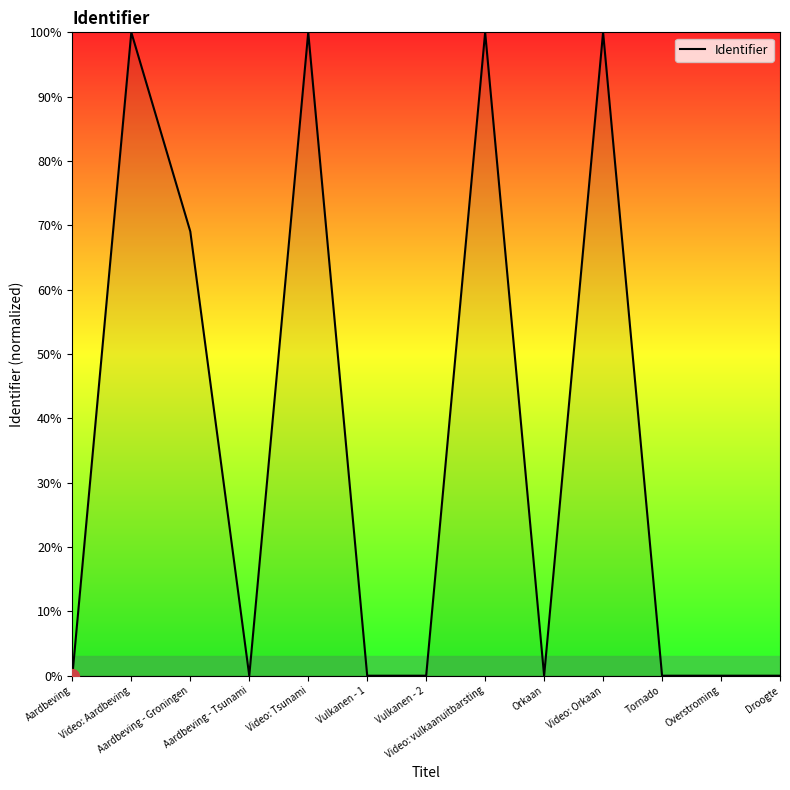

What is the maximum value shown in the chart?

100.0